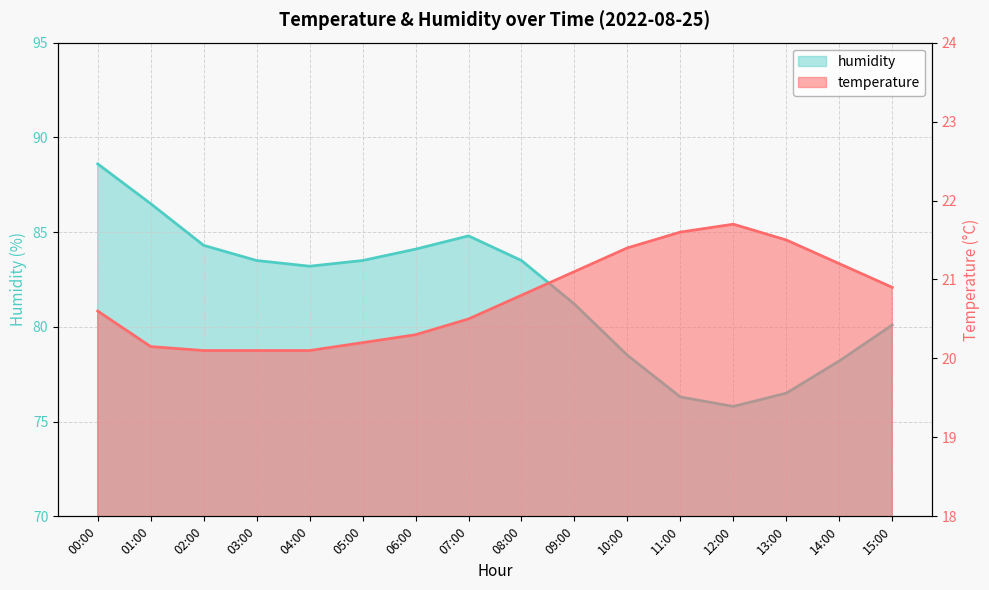

What is the difference between the highest and lowest values at 10:00?

57.1